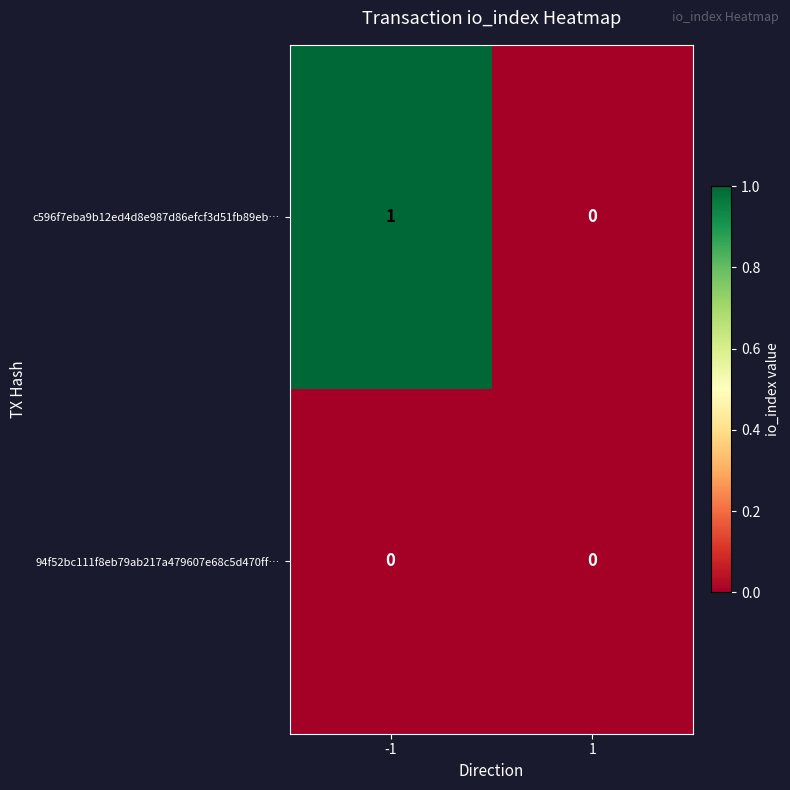

List the series in order of their peak value, lowest first.

94f52bc111f8eb79ab217a479607e68c5d470ff…, c596f7eba9b12ed4d8e987d86efcf3d51fb89eb…